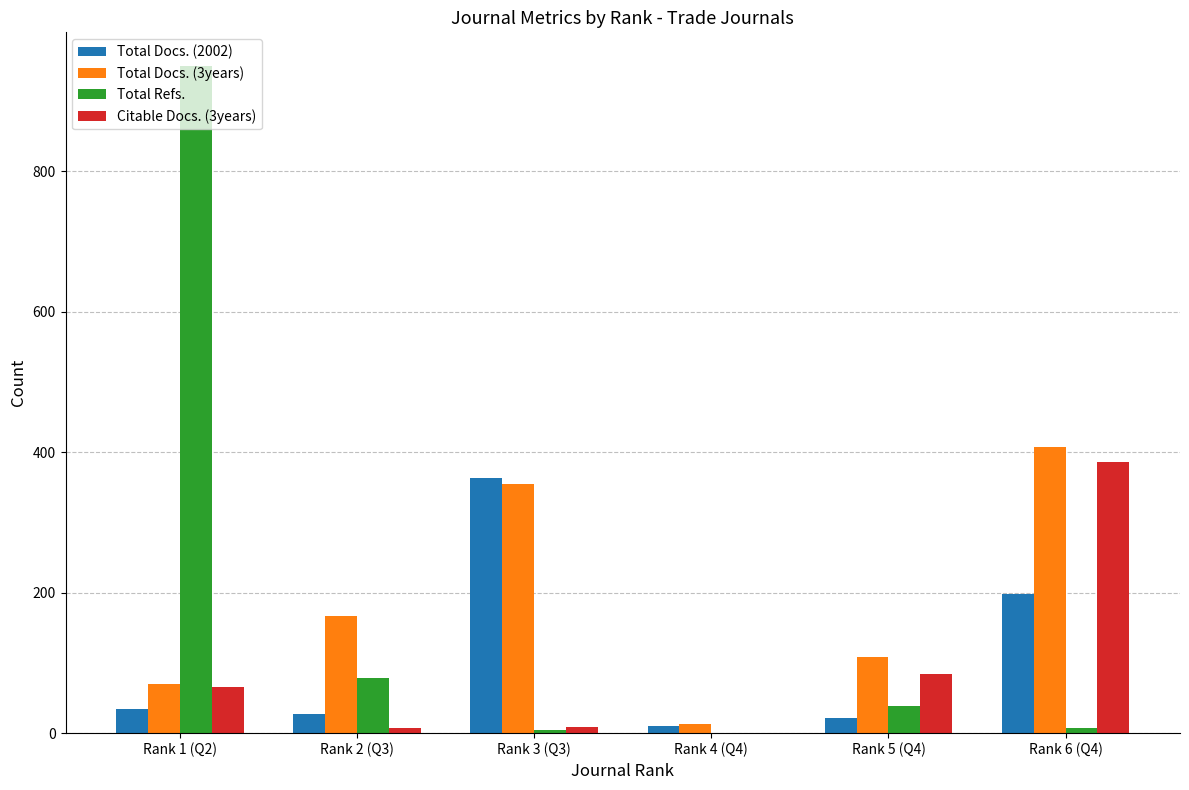

Does the chart contain stacked bars?

No